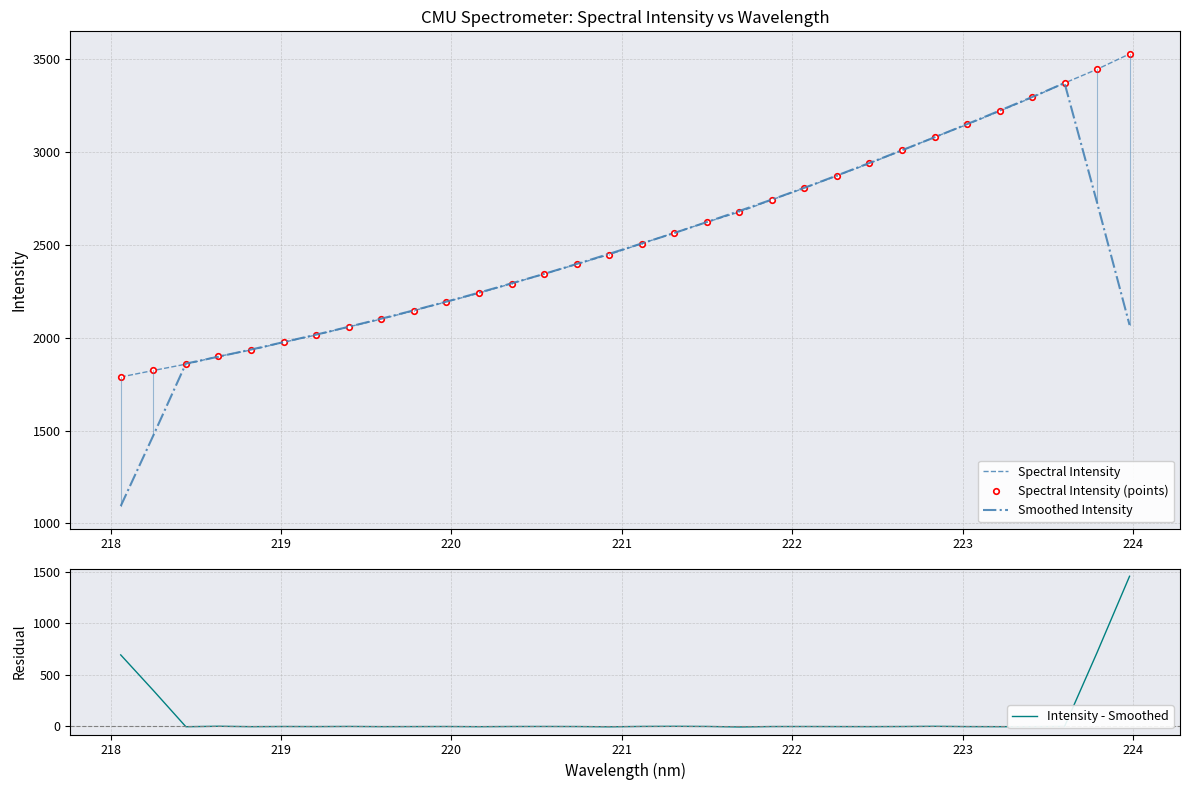

What is the maximum value for Intensity - Smoothed?

1458.0